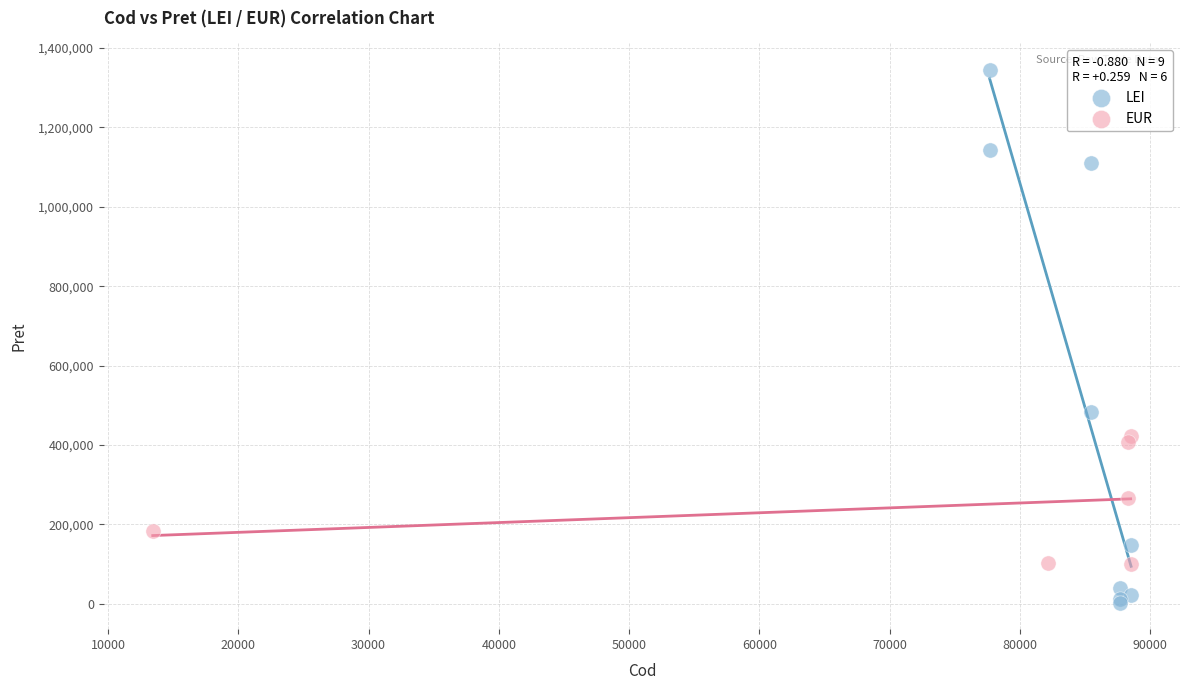

Which series reaches the maximum Y coordinate?

LEI